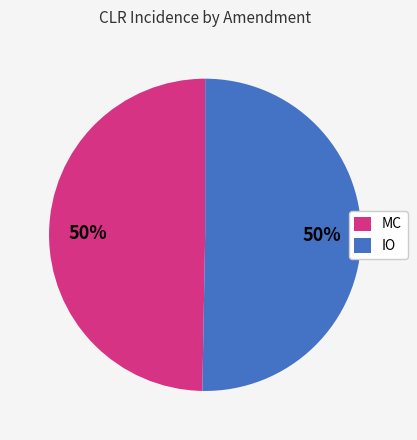

Is the sum of MC and IO greater than half?

Yes